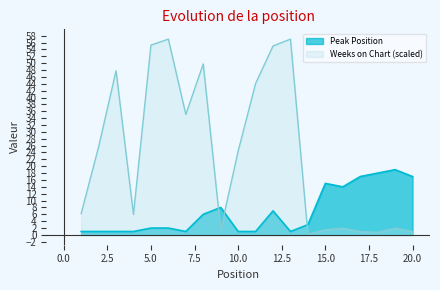

What is the total value across all series at 20.0?

18.0